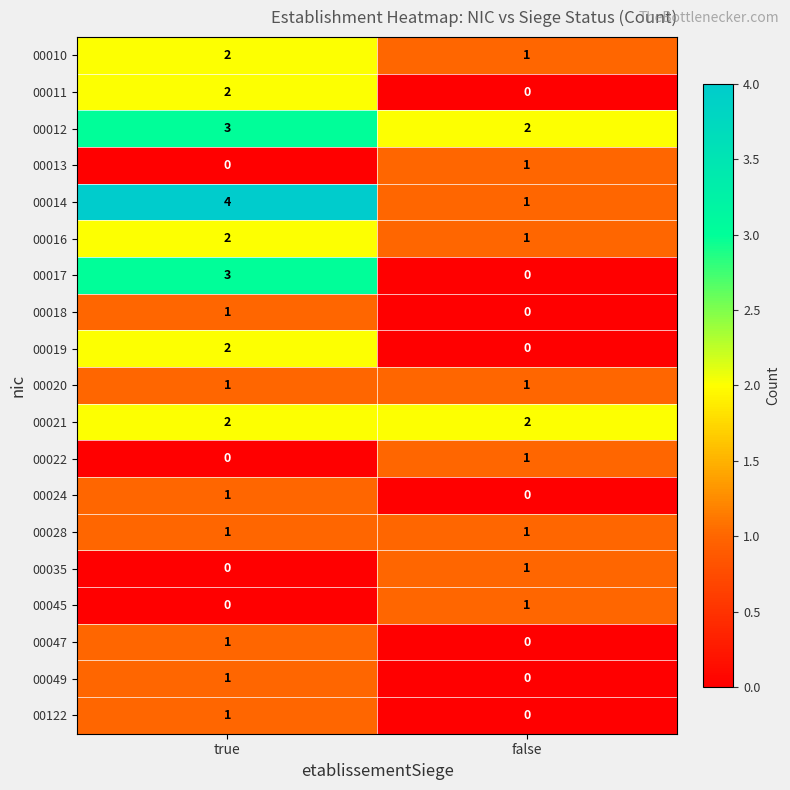

At which label is 00017 closest to 1?

false